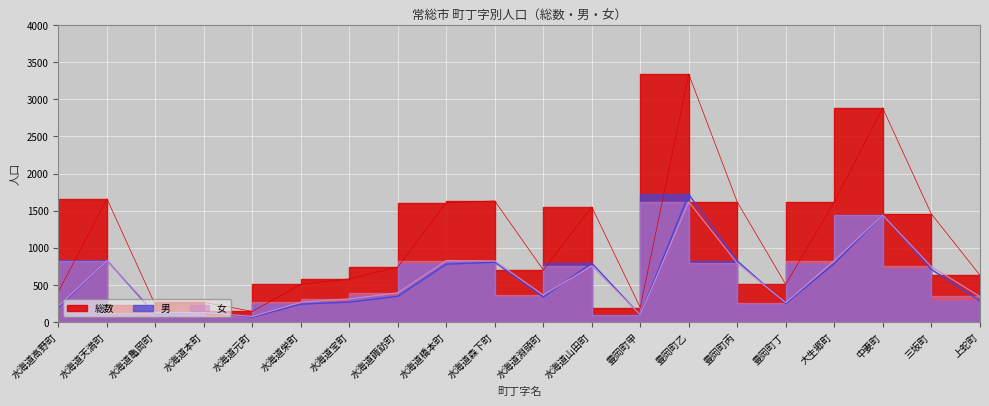

At which category is the sum across all series the highest?

豊岡町乙